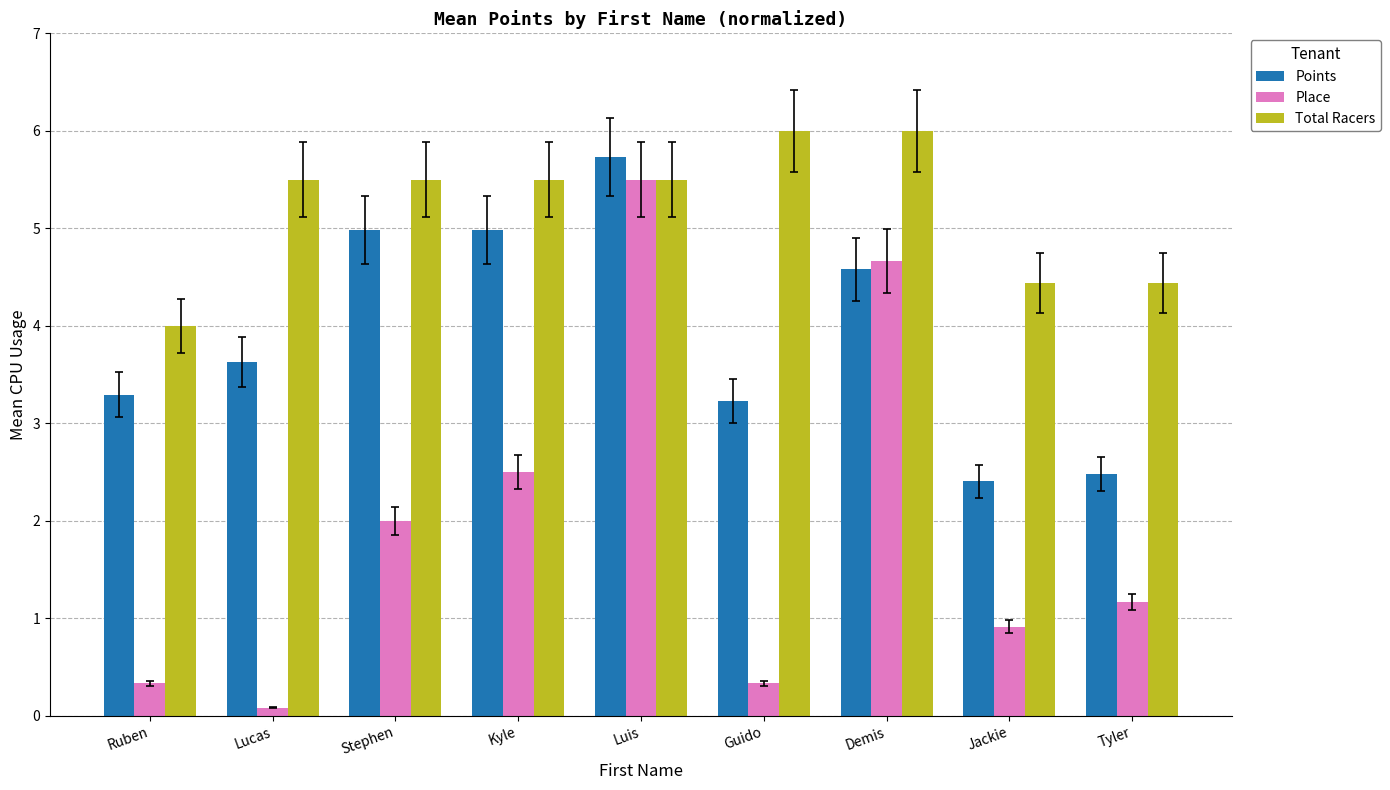

What is the spread (max minus min) of values at Jackie?

3.5